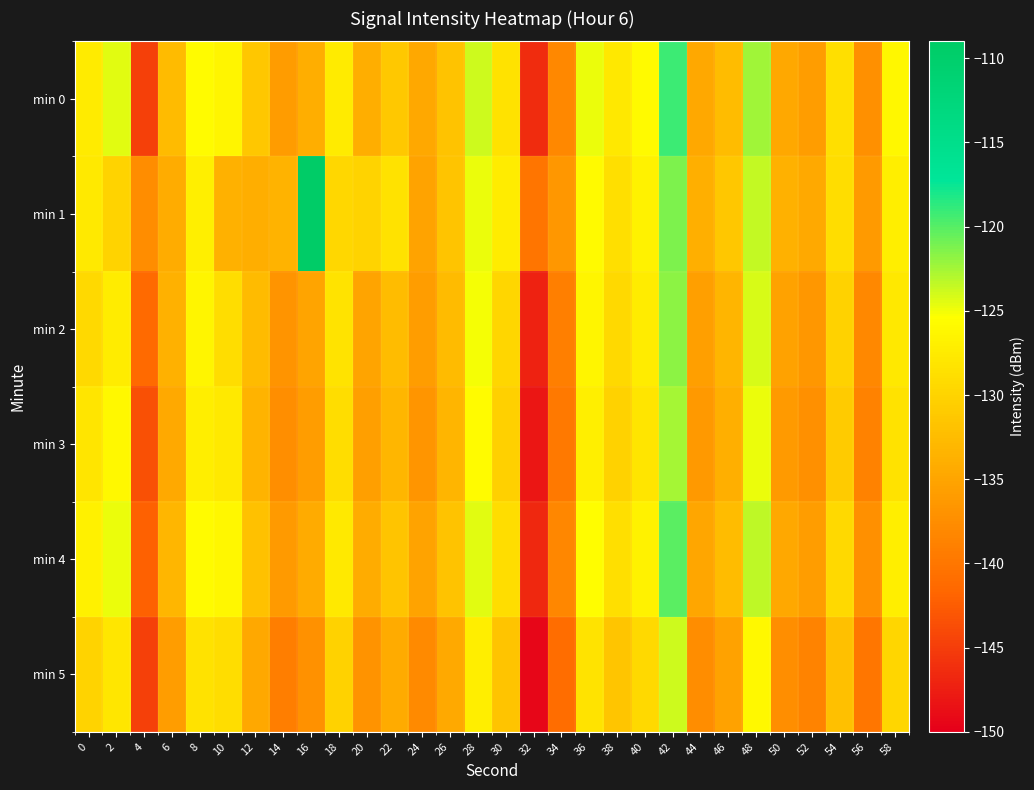

Rank the series at 2 from highest to lowest value.

min 0, min 4, min 3, min 2, min 5, min 1